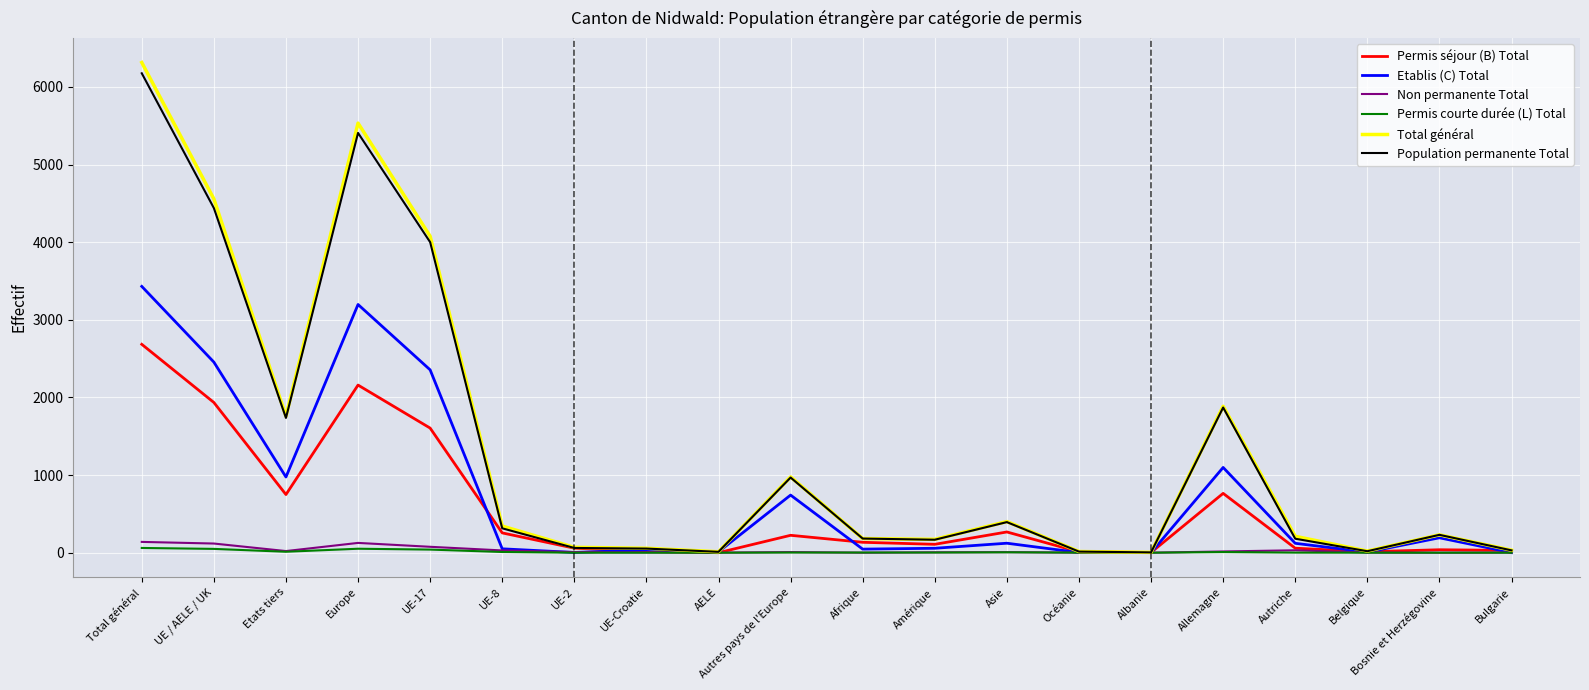

At which label does Permis courte durée (L) Total first exceed 2?

Total général